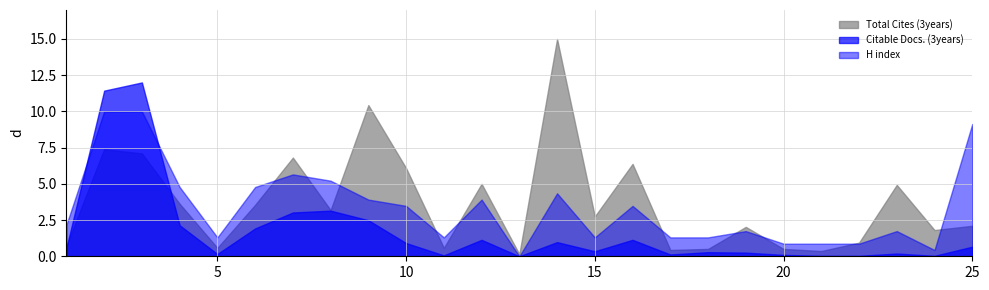

The Total Docs. (3years) series shows 0 at 13. True or false?

True